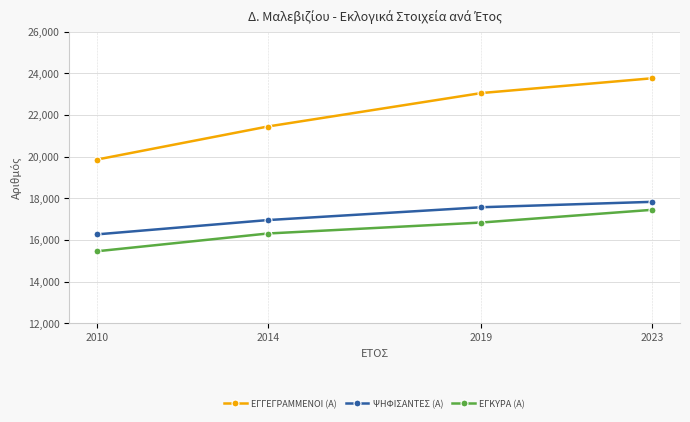

Reading left to right, list all the values displayed in this chart.

ΕΓΓΕΓΡΑΜΜΕΝΟΙ (Α): 19860	21447	23054	23764
ΨΗΦΙΣΑΝΤΕΣ (Α): 16267	16954	17570	17830
ΕΓΚΥΡΑ (Α): 15456	16309	16836	17446